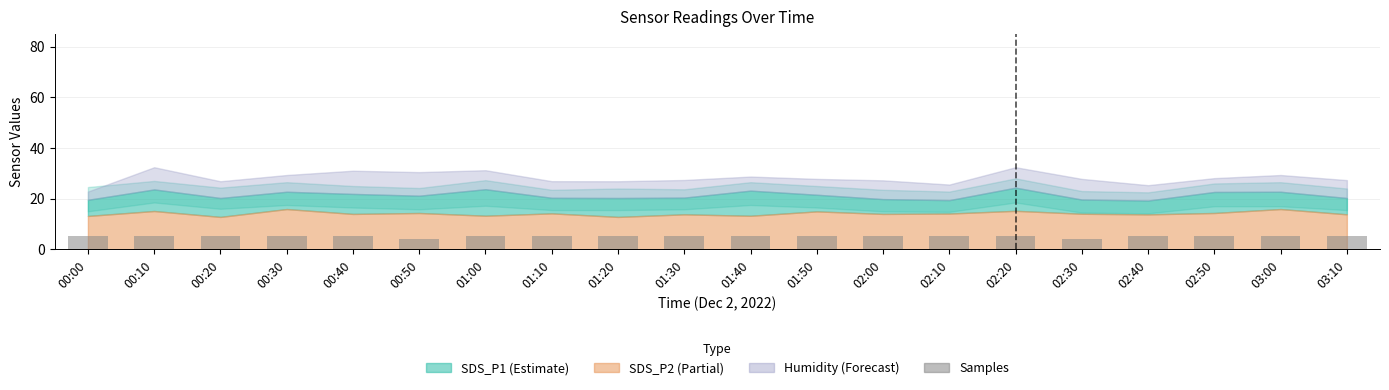

What is the ratio of the value at 01:40 to the value at 02:20?

1.0